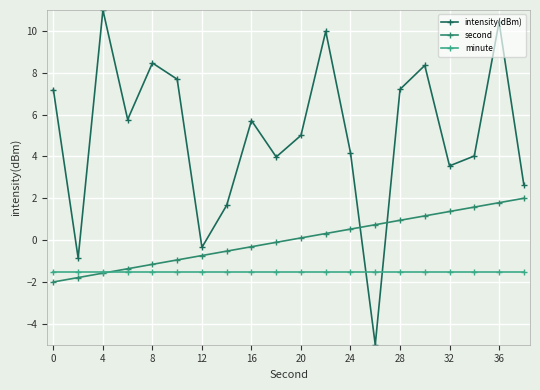

What is the value of the minute point at the 6th from the left?

-1.5